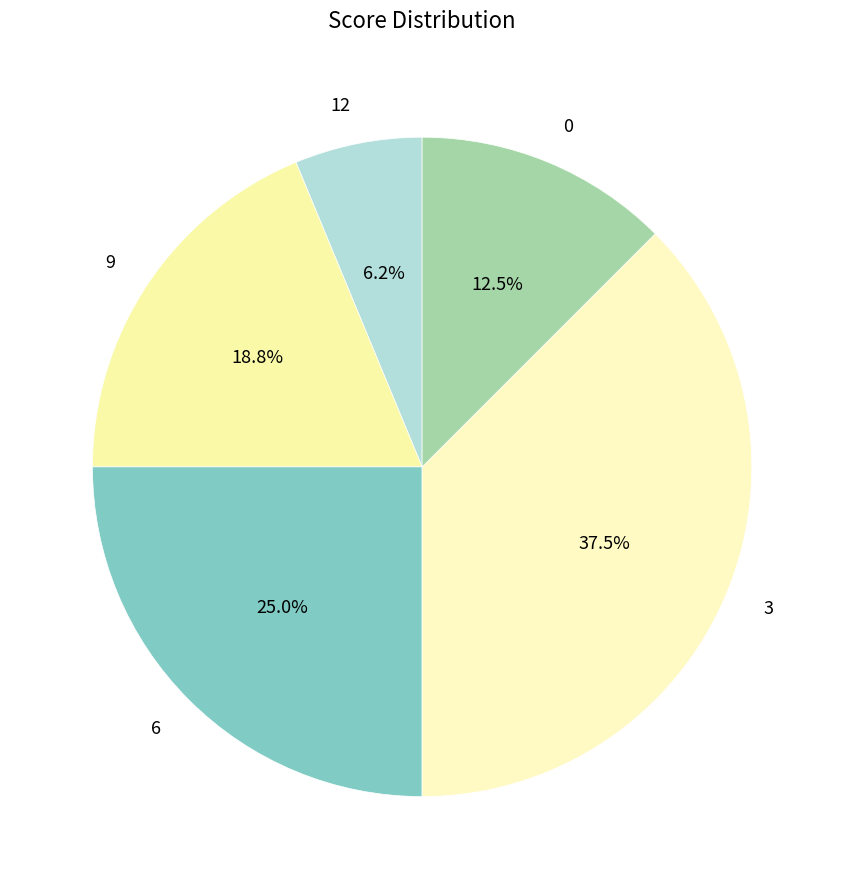

To the nearest percent, what is the difference between the largest and smallest slice percentages?

31%